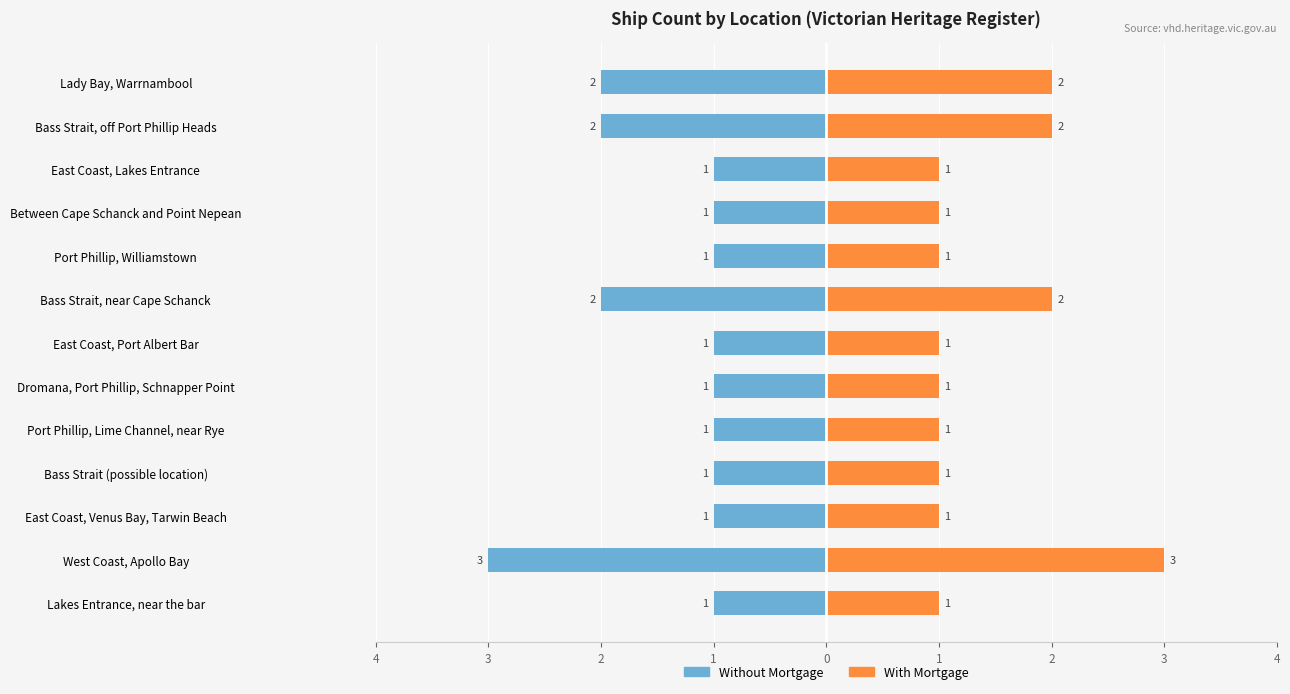

Reading left to right, extract all data points from this chart.

Without Mortgage: -1	-3	-1	-1	-1	-1	-1	-2	-1	-1	-1	-2	-2
With Mortgage: 1	3	1	1	1	1	1	2	1	1	1	2	2